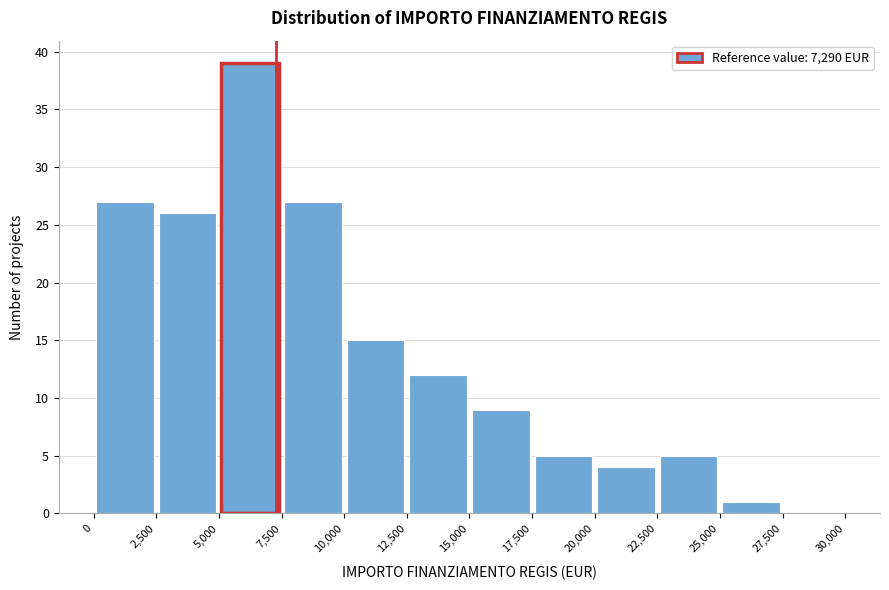

Reading left to right, transcribe this chart: for each bar, give the range it covers on the x-axis and its height. The values are not printed on the chart, so give them approximately, as read against the axis.

0 to 2,500: 27
2,500 to 5,000: 26
5,000 to 7,500: 39
7,500 to 10,000: 27
10,000 to 12,500: 15
12,500 to 15,000: 12
15,000 to 17,500: 9
17,500 to 20,000: 5
20,000 to 22,500: 4
22,500 to 25,000: 5
25,000 to 27,500: 1
27,500 to 30,000: 0